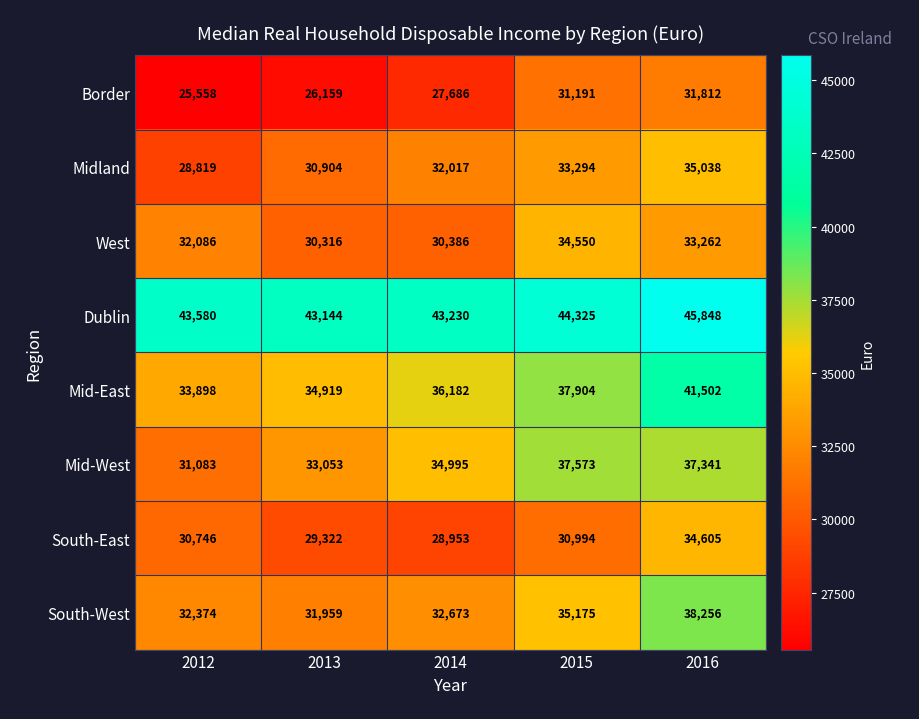

What is the difference between the West values at 2015 and 2013?

4234